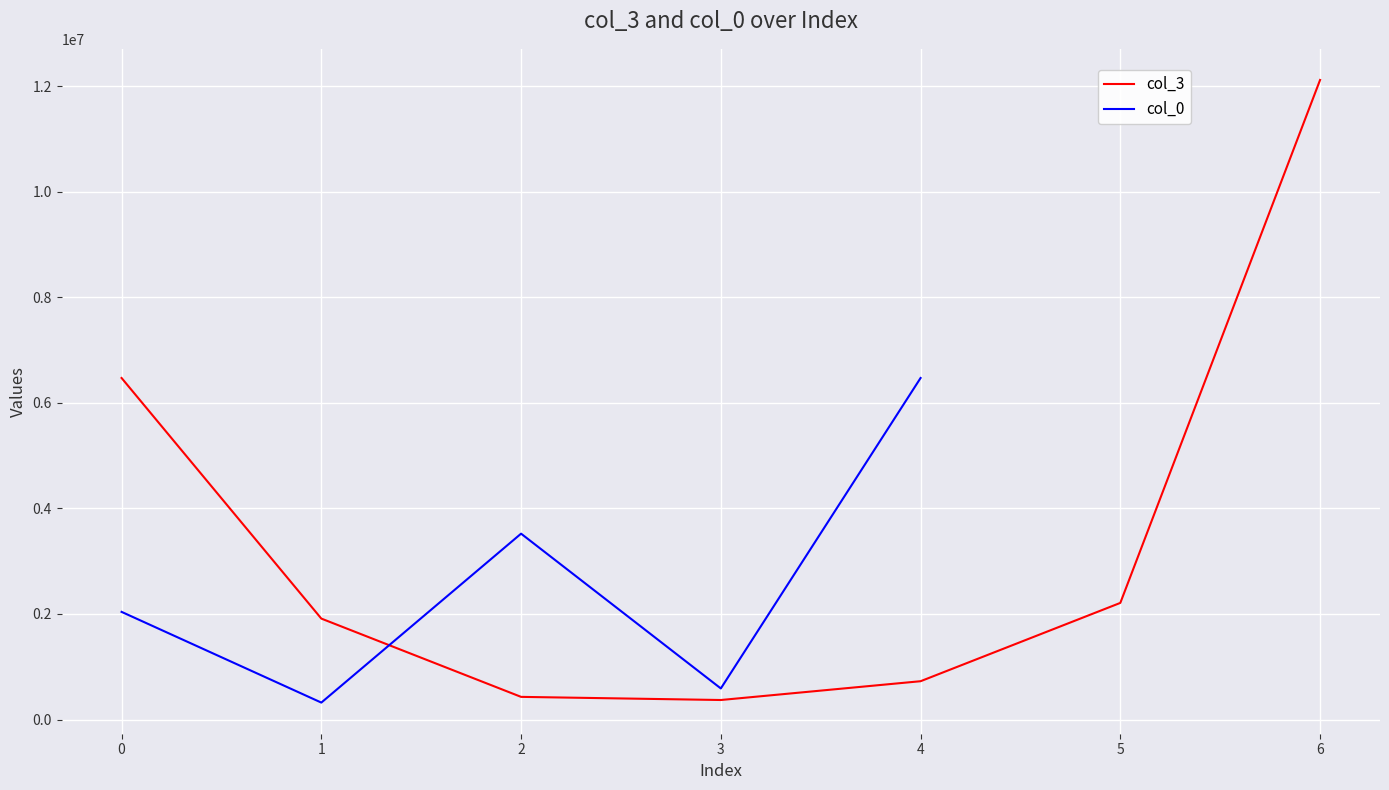

The value of col_3 at 6 is 12120855.9. True or false?

True